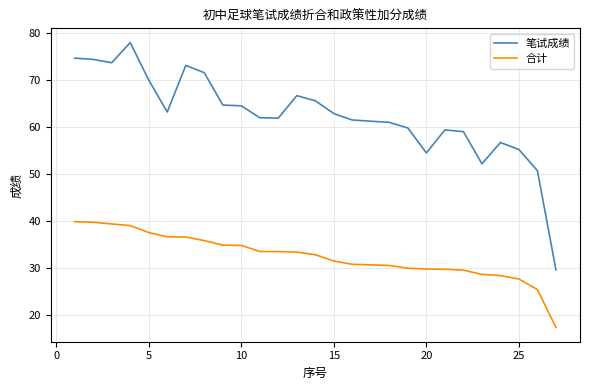

What is the smallest value displayed?

17.3